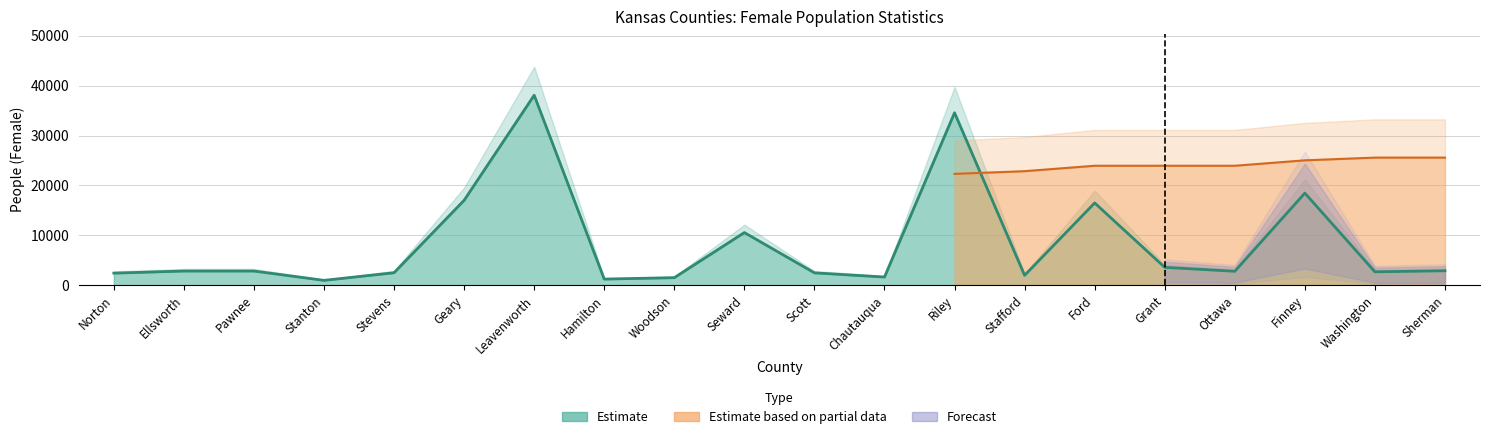

At which label is the value closest to 19519?

Finney